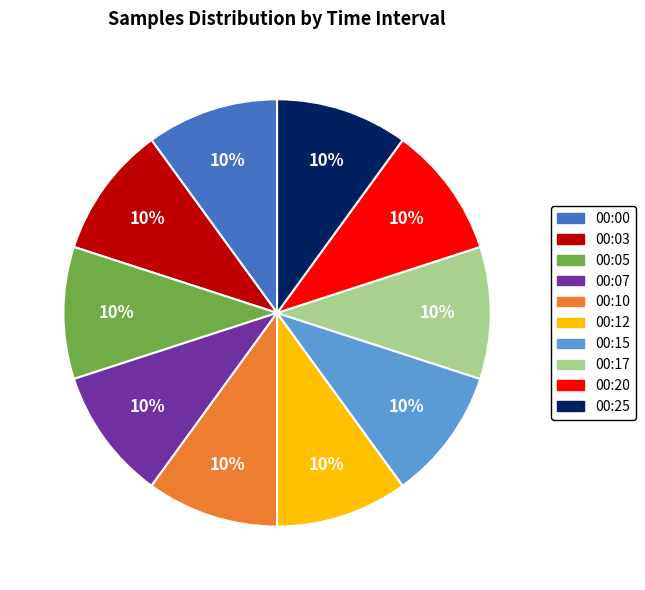

The 00:03 slice represents 10% of the pie. True or false?

True